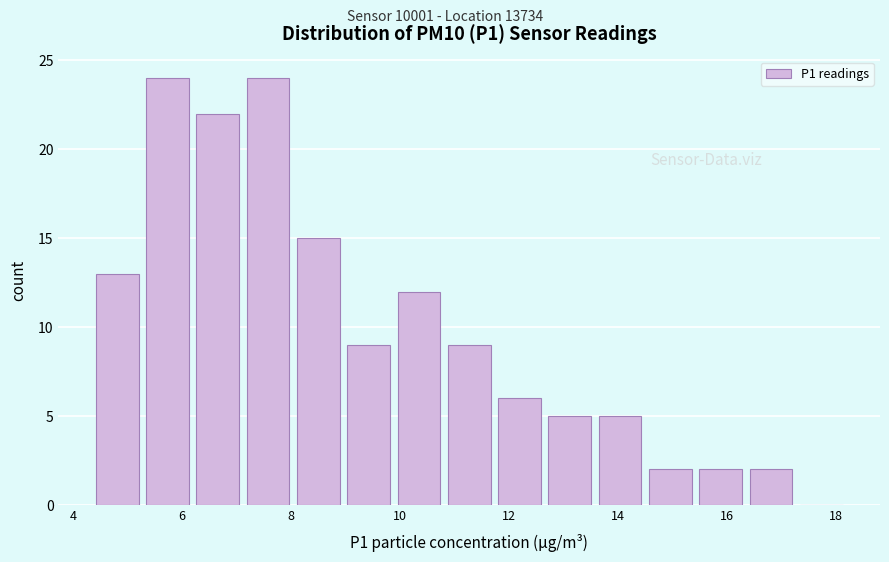

Reading left to right, list every bar in this chart as the range it spans on the x-axis followed by its height. Neither the bar edges nor the heights are printed on the chart, so give them approximately, as read against the axes.

4.4 to 5.2: 13
5.2 to 6.2: 24
6.2 to 7.2: 22
7.2 to 8.0: 24
8.0 to 9.0: 15
9.0 to 9.8: 9
9.8 to 10.8: 12
10.8 to 11.8: 9
11.8 to 12.6: 6
12.6 to 13.6: 5
13.6 to 14.6: 5
14.6 to 15.4: 2
15.4 to 16.4: 2
16.4 to 17.2: 2
17.2 to 18.2: 0